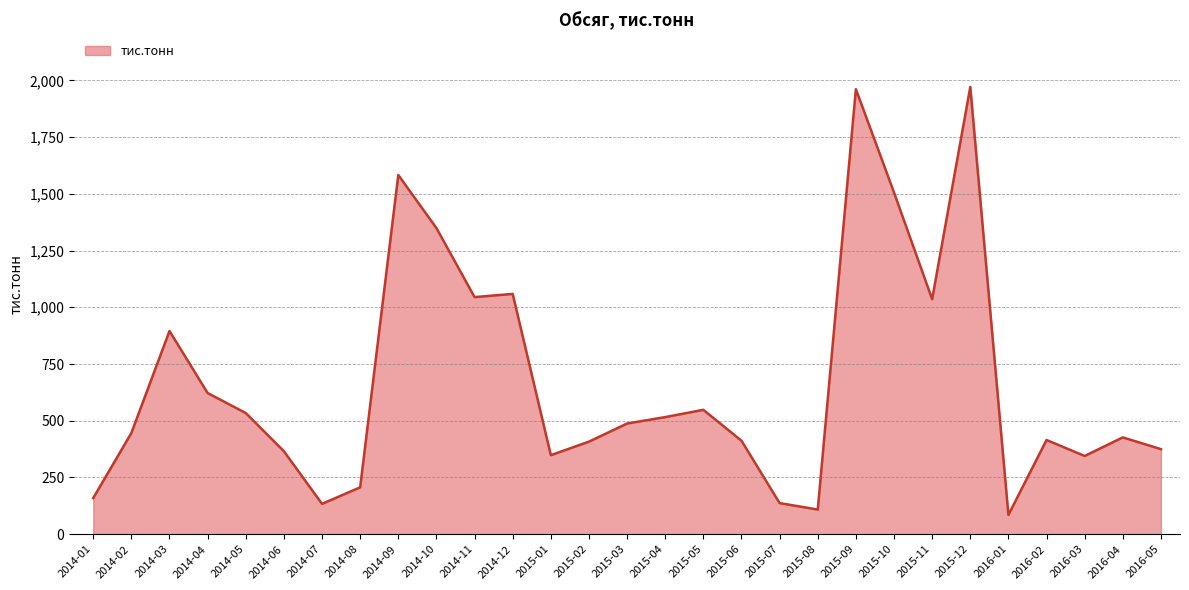

Where does the data first go above 445?

2014-02